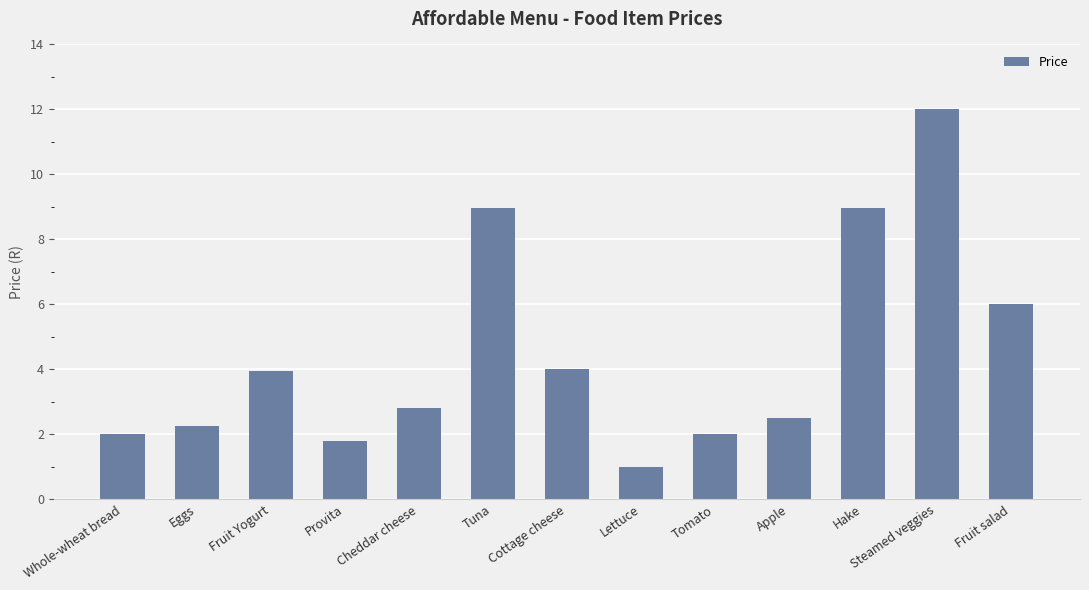

What is the change in value from Lettuce to Steamed veggies?

+11.0